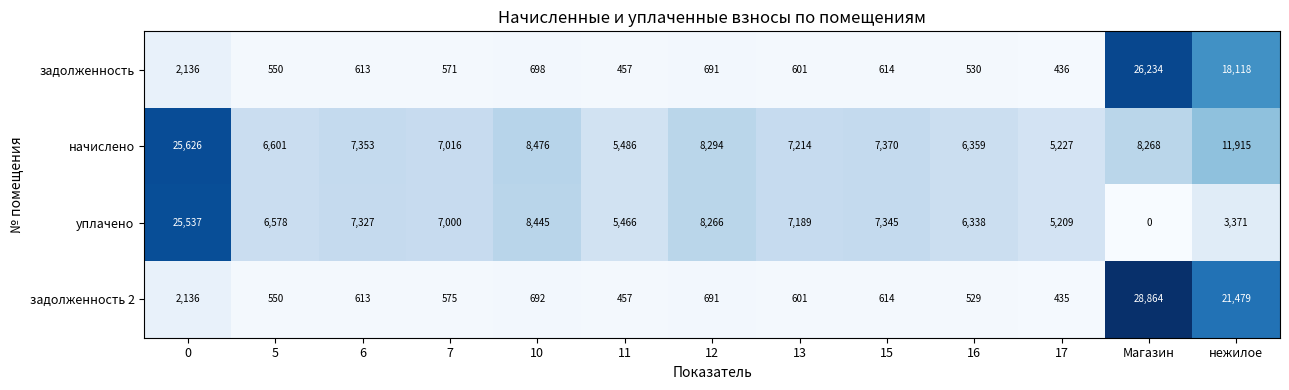

How many values in the задолженность 2 series are below 613?

6